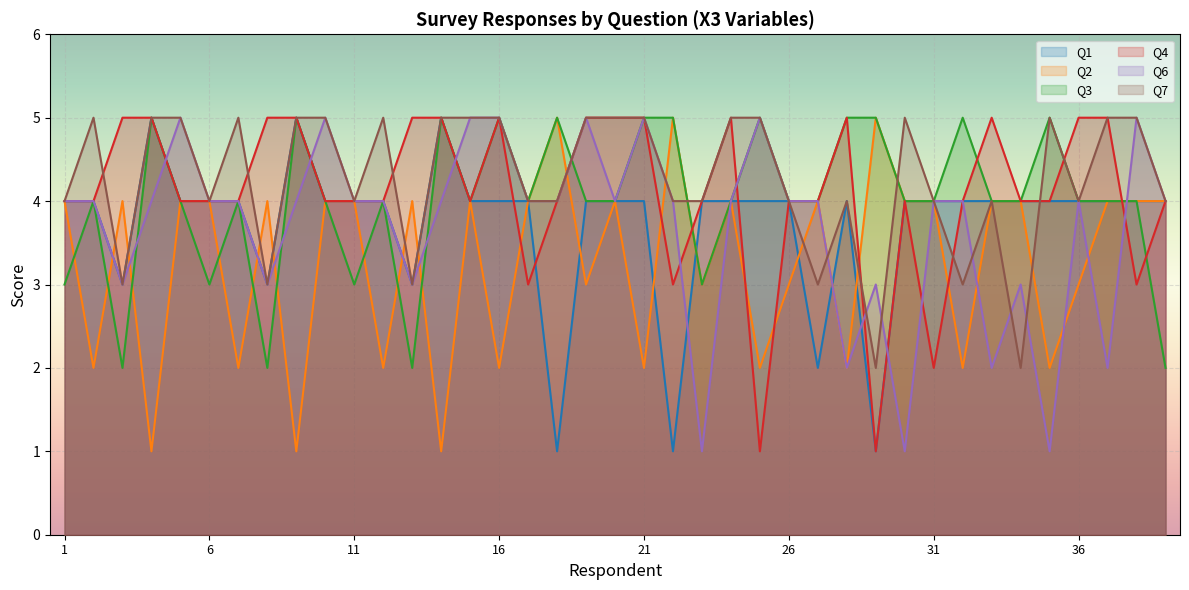

How many interior local peaks does the Q2 series have?

10